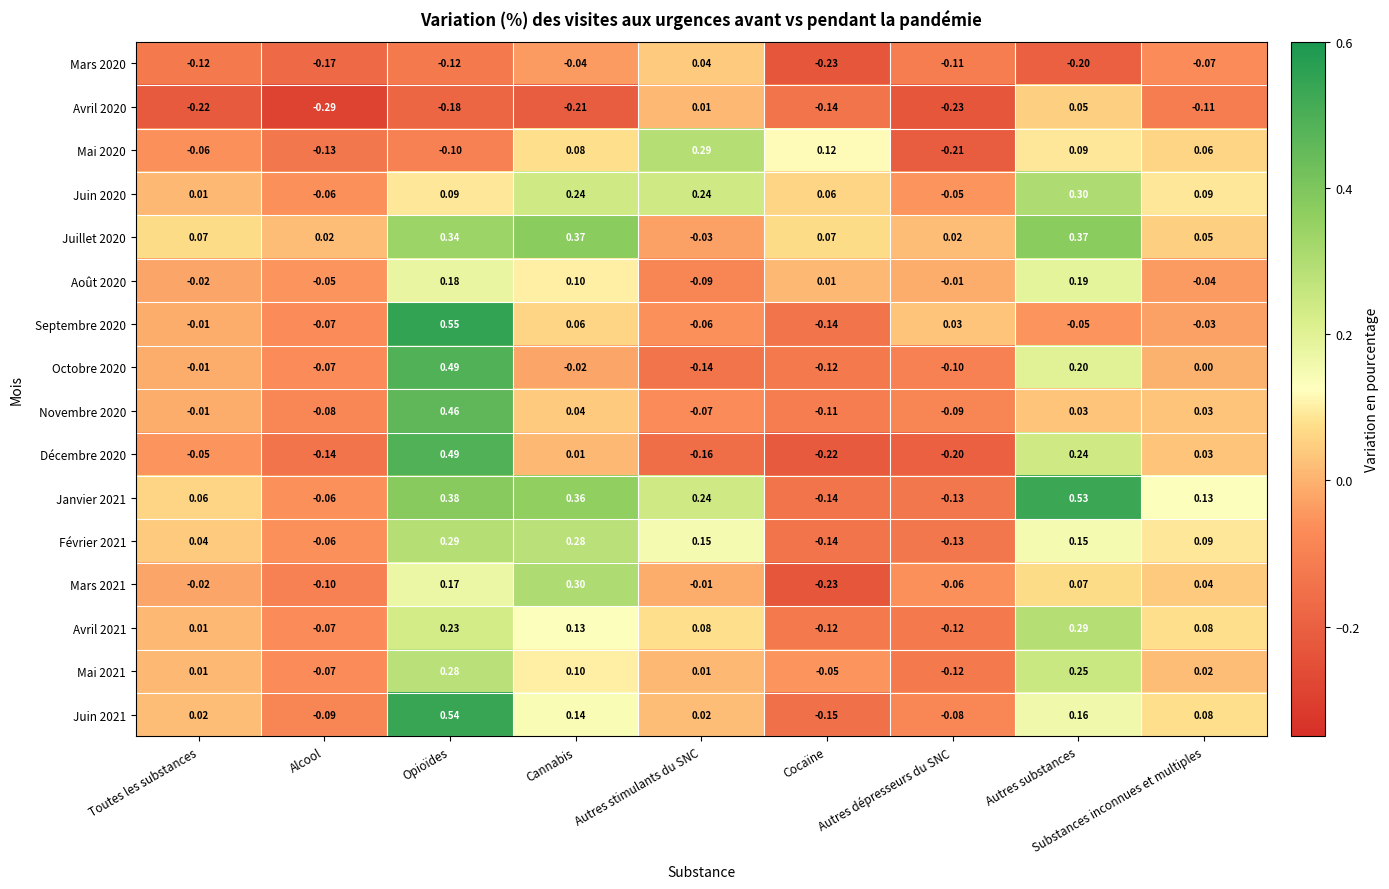

At which label does Février 2021 first exceed 0?

Toutes les substances